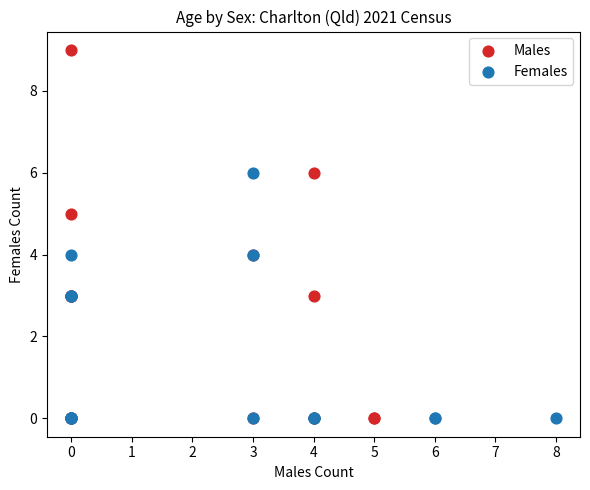

Which series reaches the maximum Y coordinate?

Males